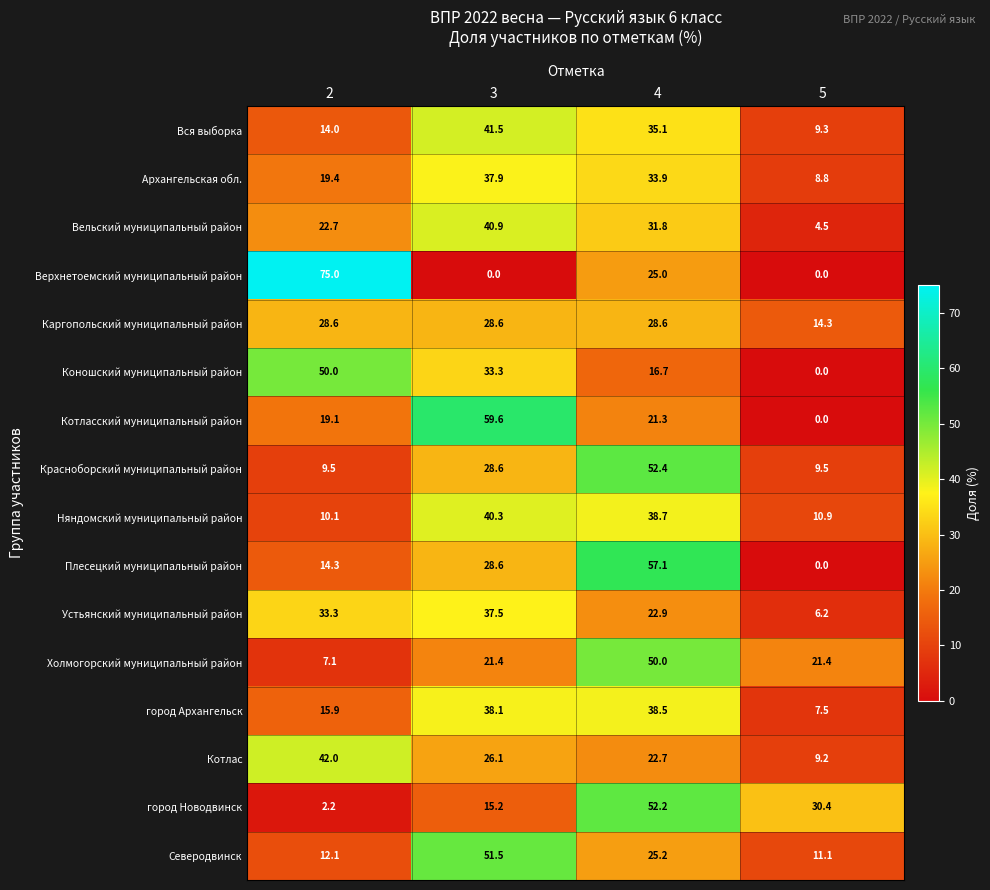

At 4, list the series in order from largest to smallest.

Плесецкий муниципальный район, Красноборский муниципальный район, город Новодвинск, Холмогорский муниципальный район, Няндомский муниципальный район, город Архангельск, Вся выборка, Архангельская обл., Вельский муниципальный район, Каргопольский муниципальный район, Северодвинск, Верхнетоемский муниципальный район, Устьянский муниципальный район, Котлас, Котласский муниципальный район, Коношский муниципальный район